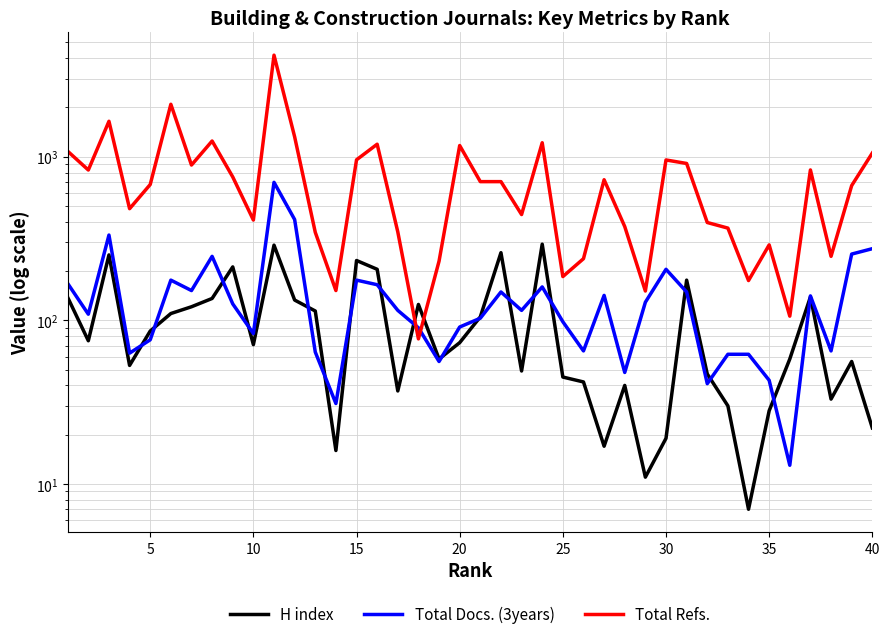

True or false: Total Docs. (3years) has more than 2 interior local peaks.

True